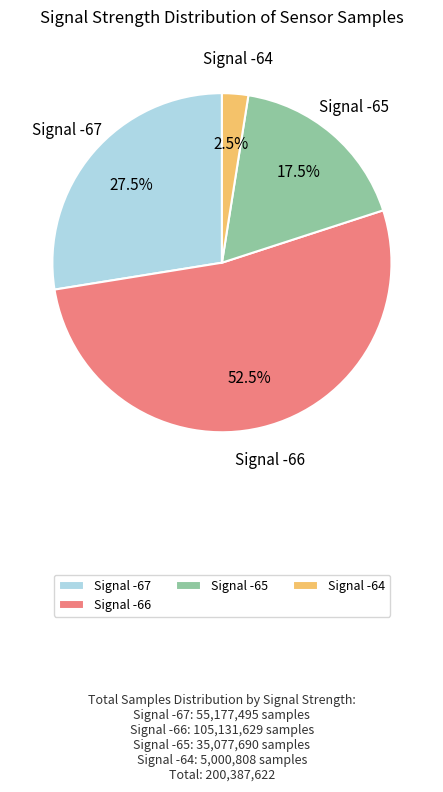

Rank the categories by value from lowest to highest.

Signal -64, Signal -65, Signal -67, Signal -66